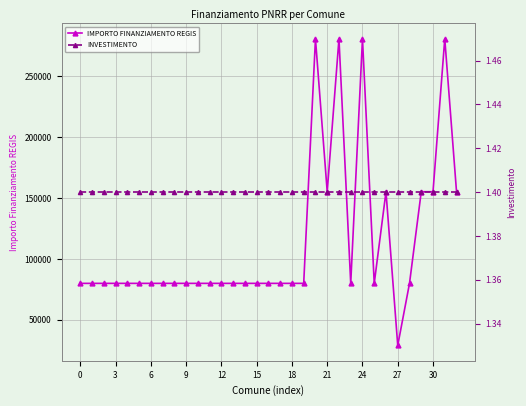

Reading left to right, list all the values displayed in this chart.

IMPORTO FINANZIAMENTO REGIS: 79922.0	79922.0	79922.0	79922.0	79922.0	79922.0	79922.0	79922.0	79922.0	79922.0	79922.0	79922.0	79922.0	79922.0	79922.0	79922.0	79922.0	79922.0	79922.0	79922.0	280932.0	155234.0	280932.0	79922.0	280932.0	79922.0	155234.0	28902.0	79922.0	155234.0	155234.0	280932.0	155234.0
INVESTIMENTO: 1.4	1.4	1.4	1.4	1.4	1.4	1.4	1.4	1.4	1.4	1.4	1.4	1.4	1.4	1.4	1.4	1.4	1.4	1.4	1.4	1.4	1.4	1.4	1.4	1.4	1.4	1.4	1.4	1.4	1.4	1.4	1.4	1.4